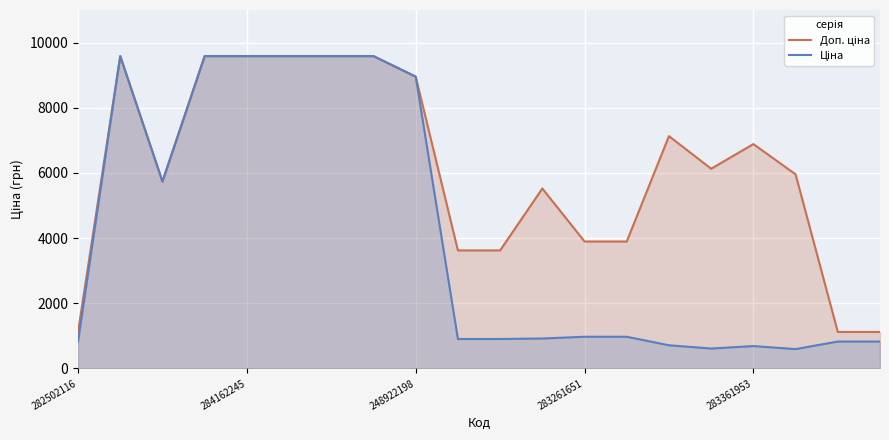

What is the sum of all Ціна values?

81977.8